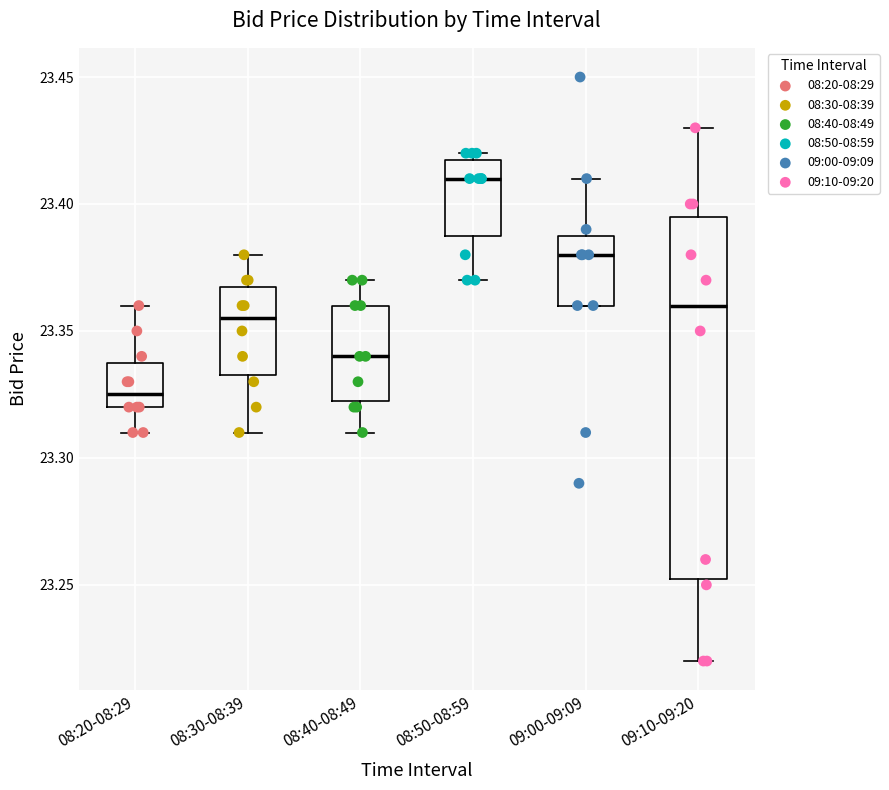

Which box has the lowest median line?

08:20-08:29